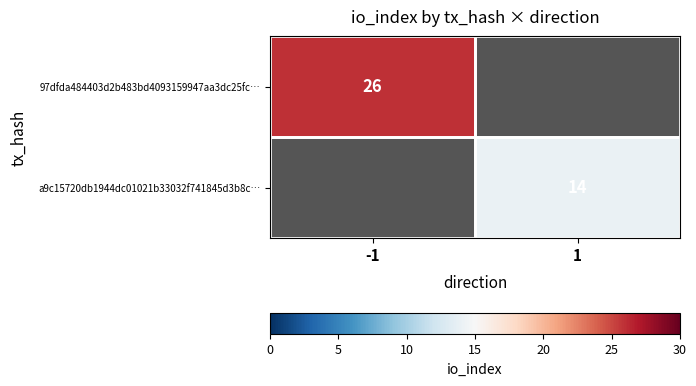

The value of 97dfda484403d2b483bd4093159947aa3dc25fc… at -1 is 26. True or false?

True